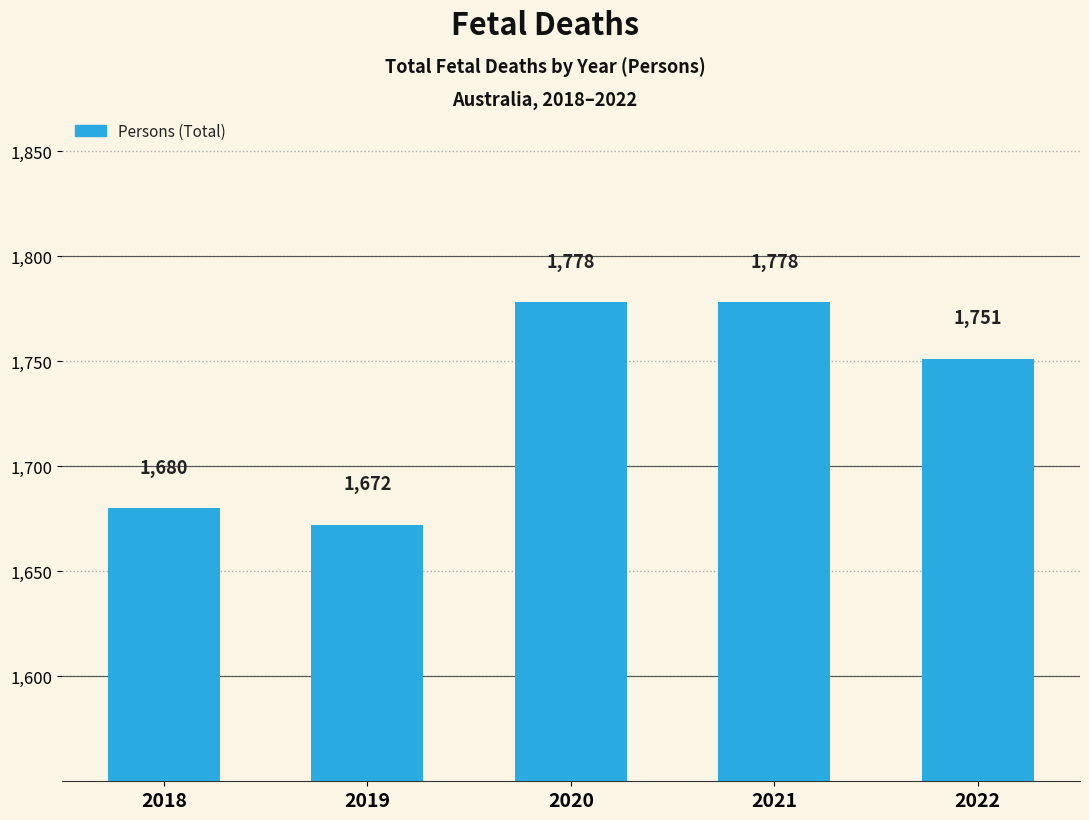

How many data points are less than 1751?

2